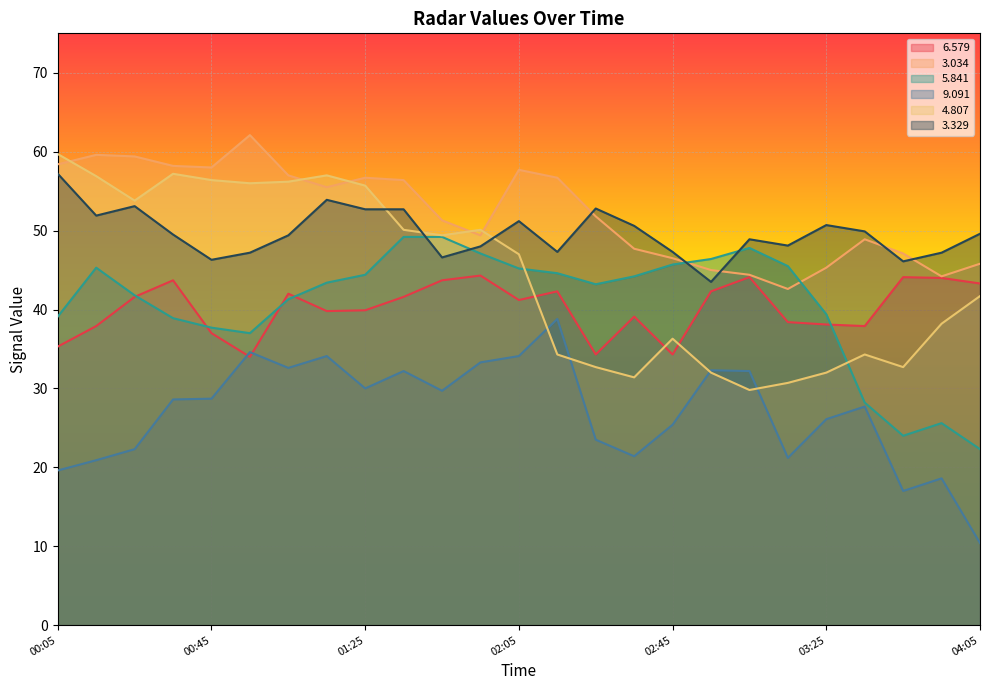

Reading left to right, transcribe all the data shown in this chart.

  6.579: 35.3	37.9	41.6	43.7	37.0	34.0	42.0	39.8	39.9	41.6	43.7	44.3	41.2	42.3	34.3	39.1	34.3	42.3	44.1	38.4	38.1	37.9	44.1	44.0	43.3
  3.034: 58.4	59.6	59.4	58.2	58.0	62.1	57.0	55.5	56.7	56.4	51.3	49.4	57.7	56.7	51.8	47.7	46.5	45.0	44.4	42.6	45.3	48.9	47.1	44.2	45.8
  5.841: 39.1	45.3	41.8	38.9	37.7	37.0	41.3	43.4	44.4	49.2	49.2	47.1	45.2	44.6	43.2	44.2	45.7	46.4	47.8	45.5	39.4	28.2	24.0	25.6	22.3
  9.091: 19.6	20.9	22.3	28.6	28.7	34.6	32.6	34.1	30.0	32.2	29.7	33.3	34.1	38.8	23.5	21.4	25.4	32.3	32.2	21.2	26.1	27.7	17.0	18.6	10.4
  4.807: 59.7	56.9	53.8	57.2	56.4	56.0	56.2	57.0	55.7	50.1	49.4	50.1	47.0	34.3	32.7	31.4	36.3	32.0	29.8	30.7	32.0	34.3	32.7	38.2	41.7
  3.329: 57.2	51.9	53.1	49.5	46.3	47.2	49.4	53.9	52.7	52.7	46.6	48.0	51.2	47.3	52.8	50.6	47.3	43.5	48.9	48.1	50.7	49.9	46.1	47.2	49.6